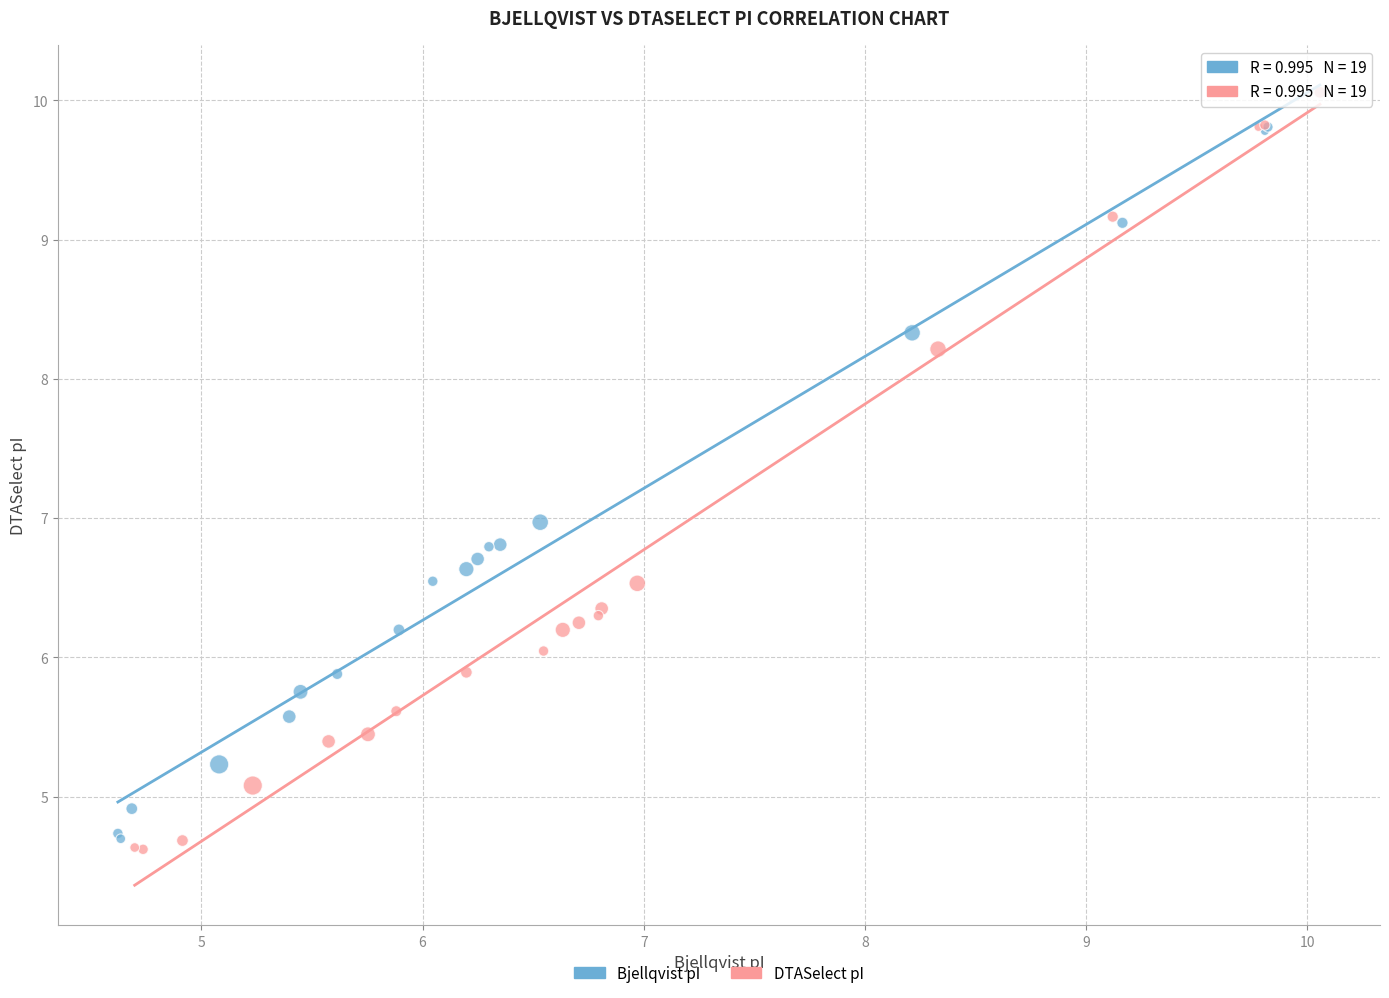

Which series has the largest Y range (max minus min)?

DTASelect pI